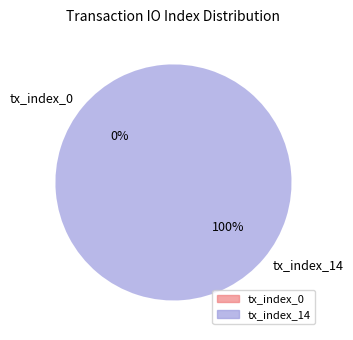

What percentage do tx_index_14 and tx_index_0 together represent?

100.0%